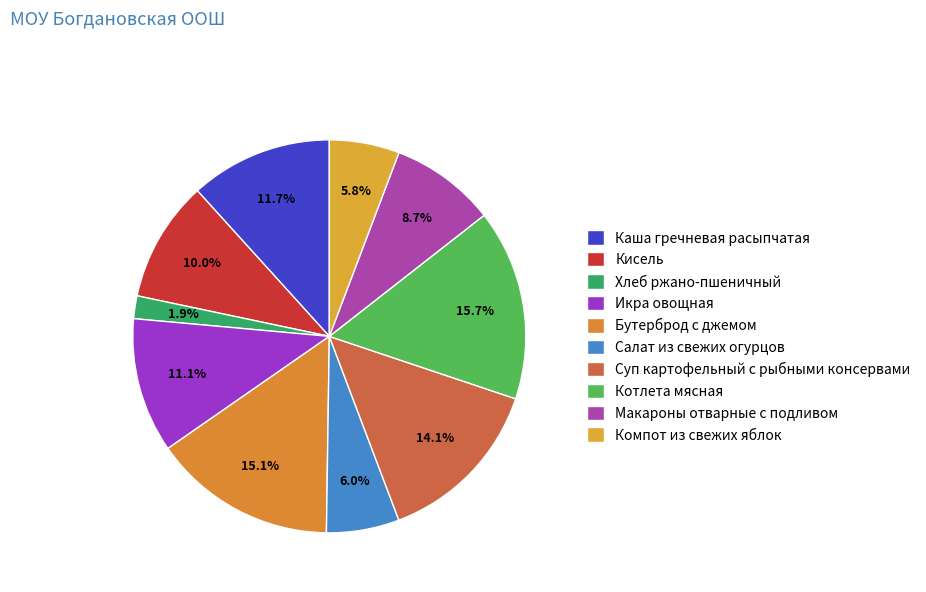

Which slice is the smallest?

Хлеб ржано-пшеничный